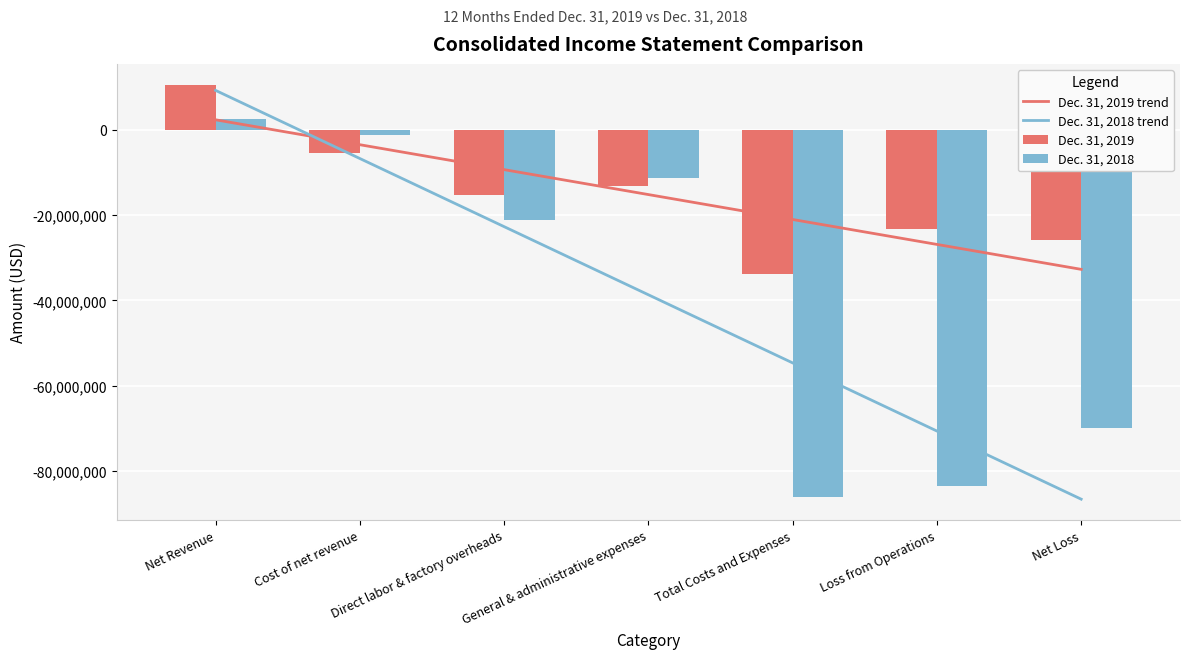

Count the number of data series in this chart.

4